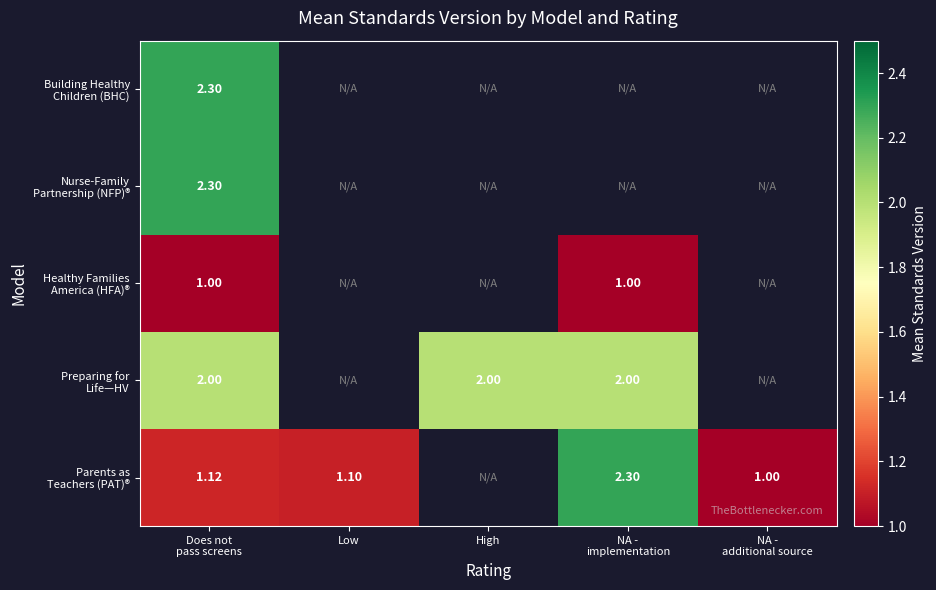

At how many categories does at least one series exceed 1?

4